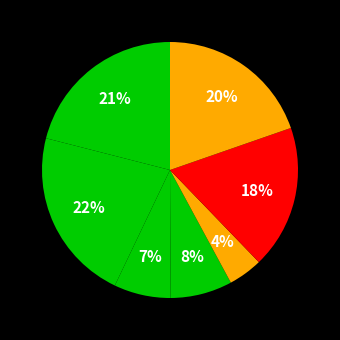

To the nearest percent, what is the difference between the largest and smallest slice percentages?

18%